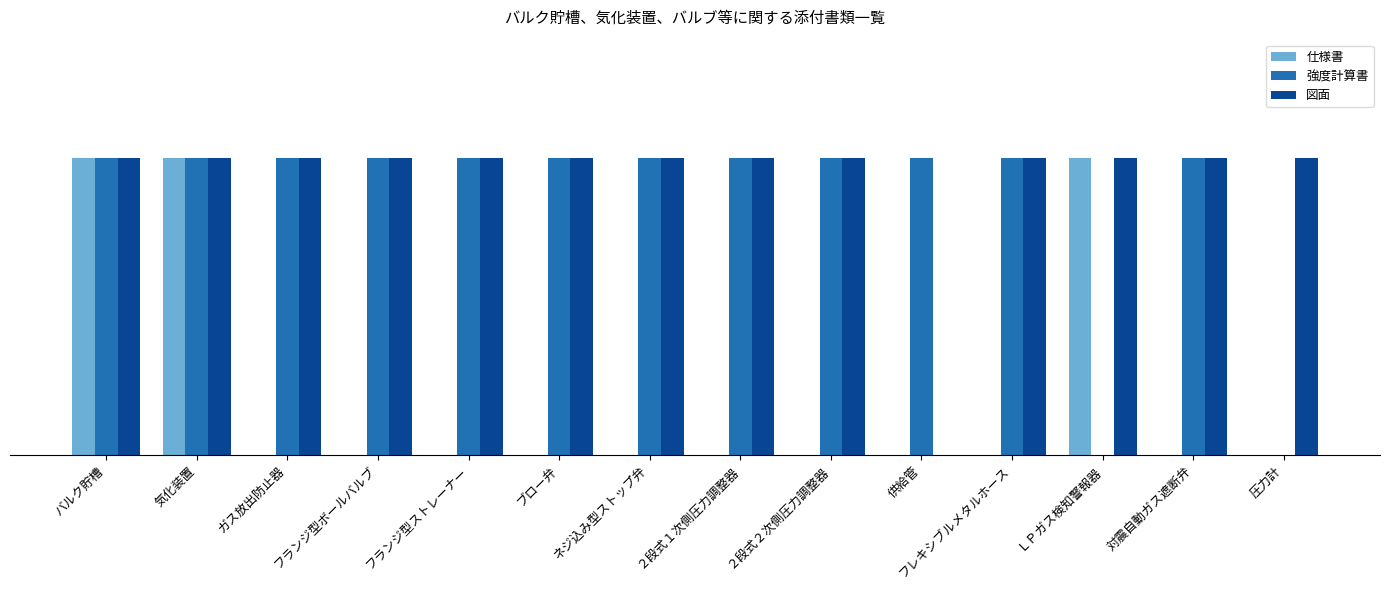

What value does the 図面 series have at 圧力計?

1